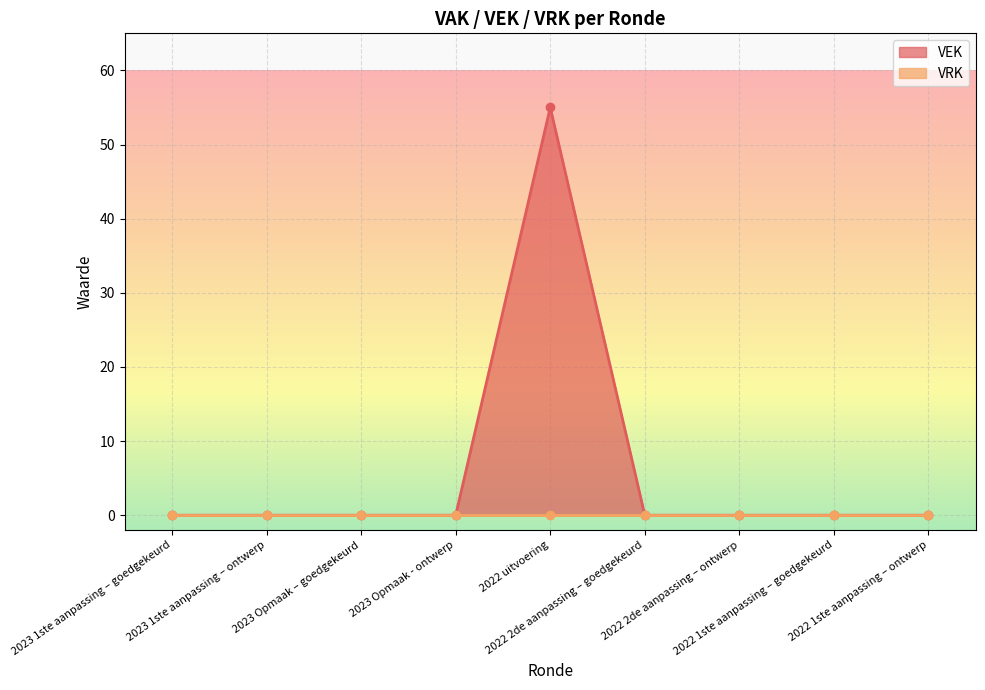

What is the greatest value displayed?

55